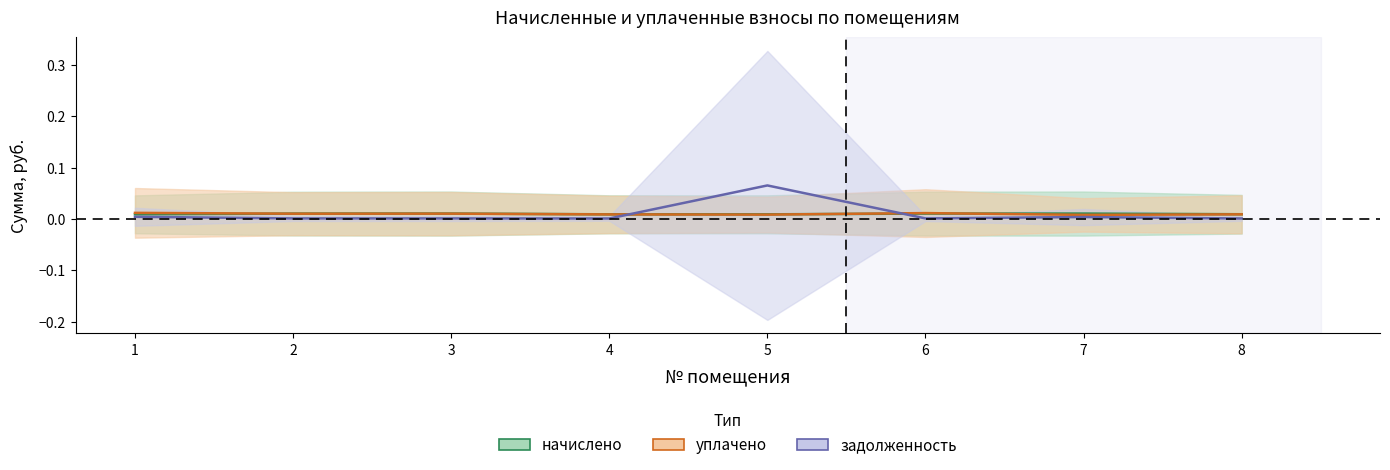

List the series in order of their peak value, lowest first.

начислено, уплачено, задолженность